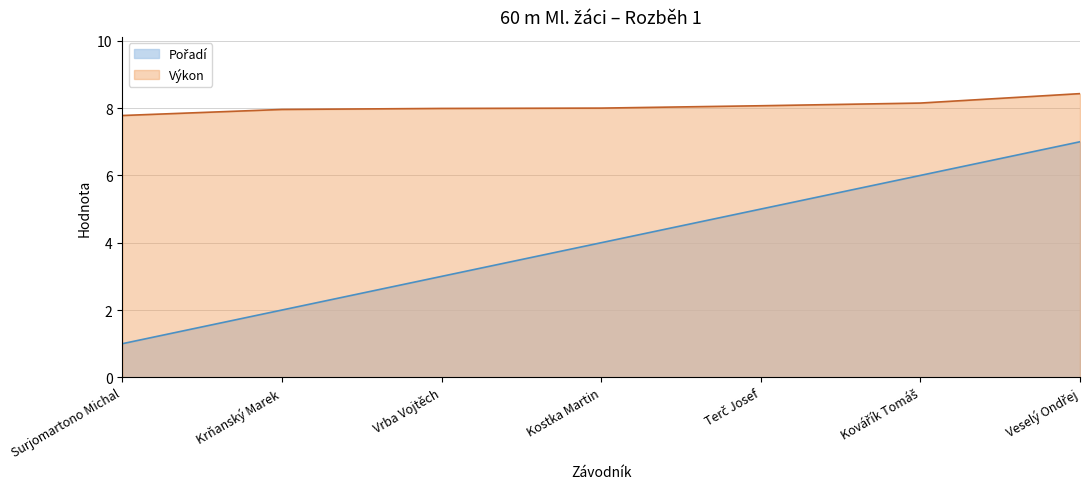

The Pořadí series shows 1.8 at Vrba Vojtěch. True or false?

False